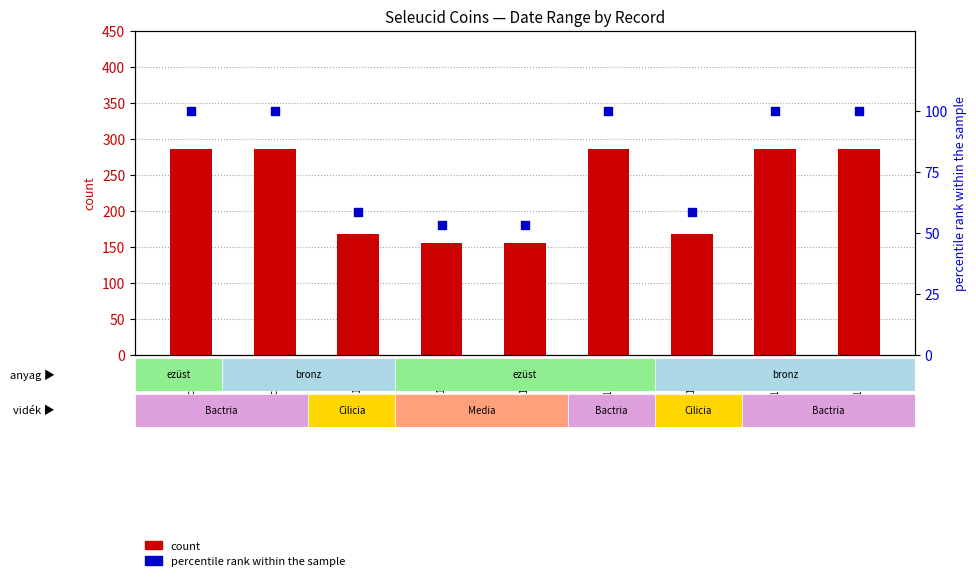

Is the value of percentile rank within the sample at sc.1.1735.4 greater than the value of count at sc.1.1735?

No